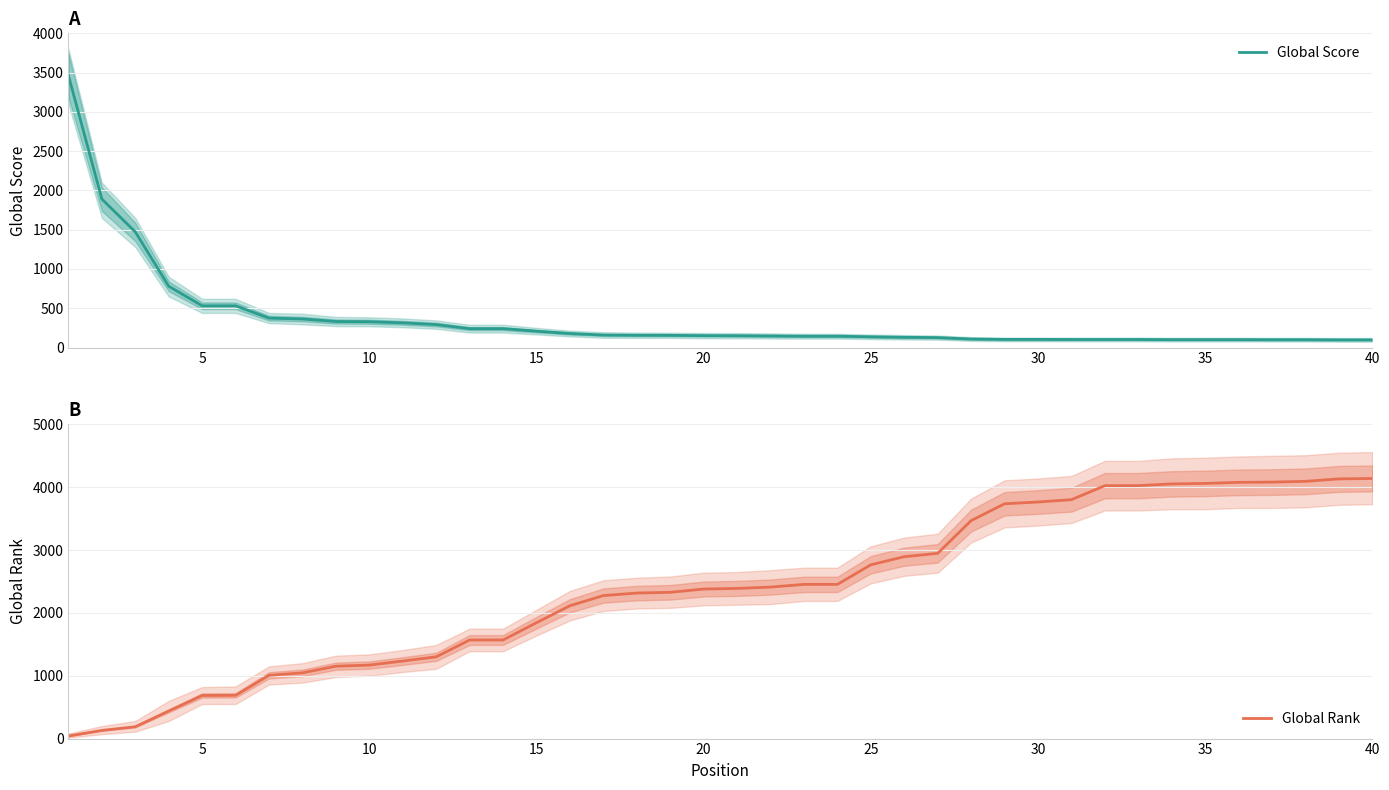

What is the minimum value for Global Score?

97